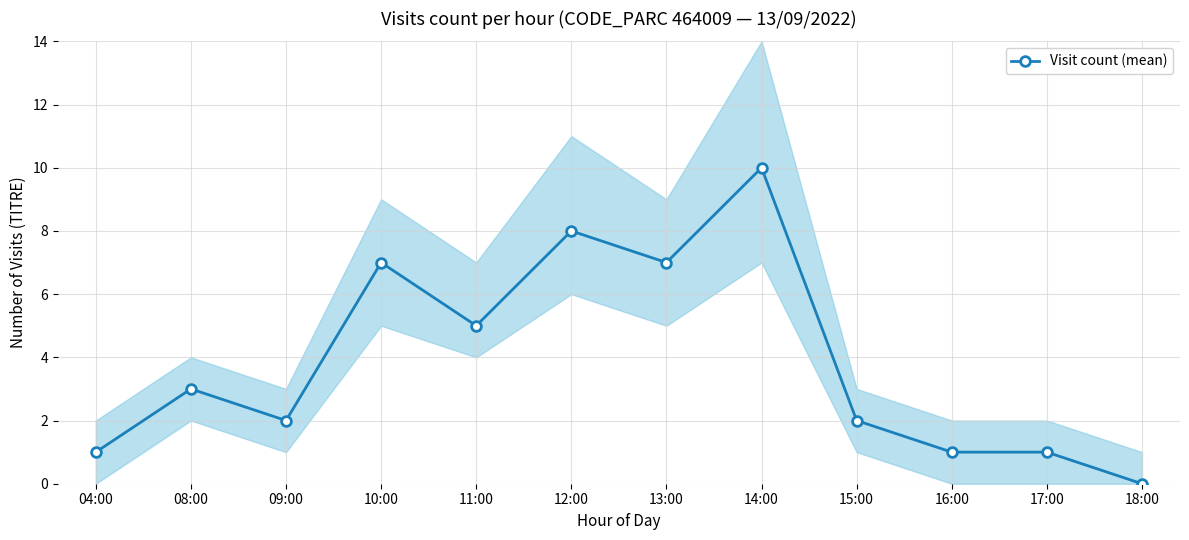

Does the chart have visible grid lines?

Yes